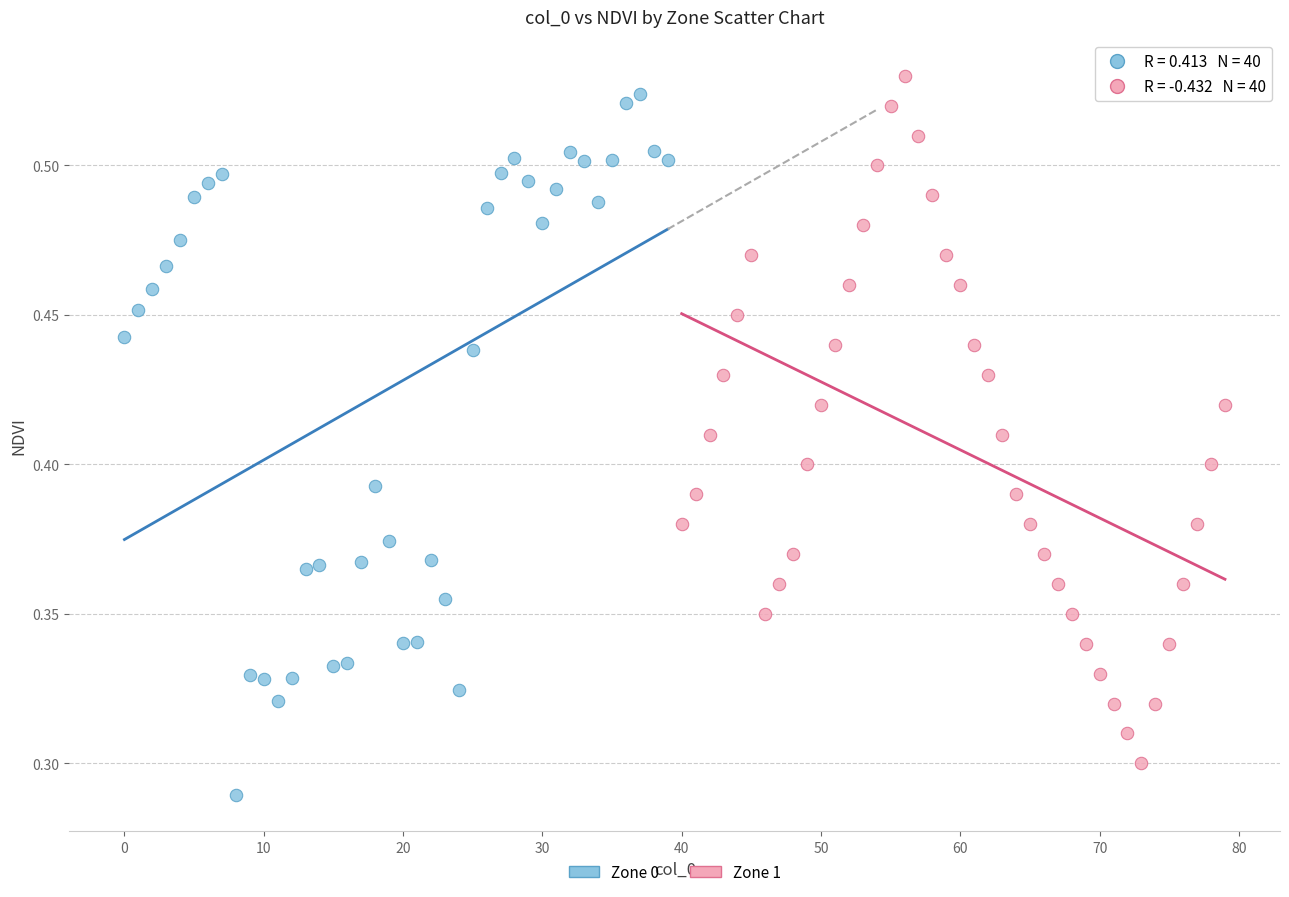

Which series contains the highest Y value?

Zone 1